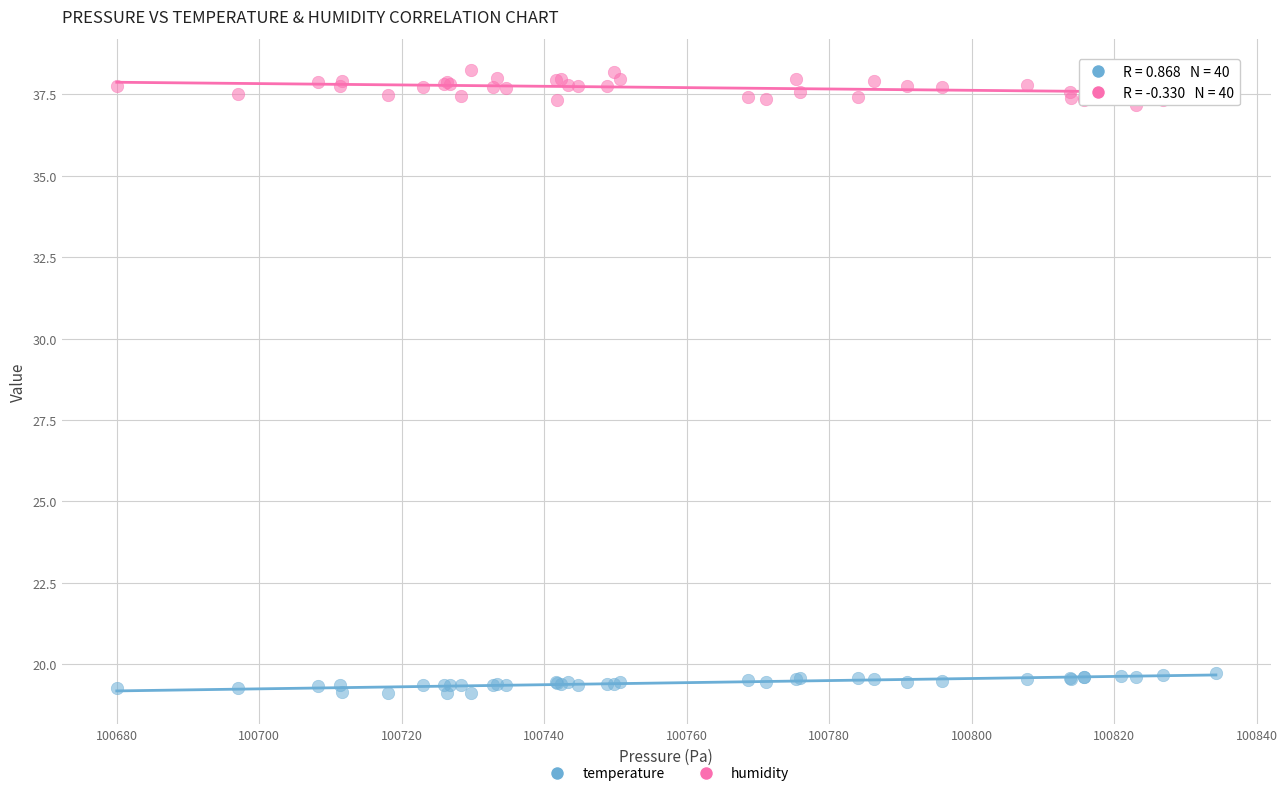

Which series reaches the minimum Y coordinate?

temperature